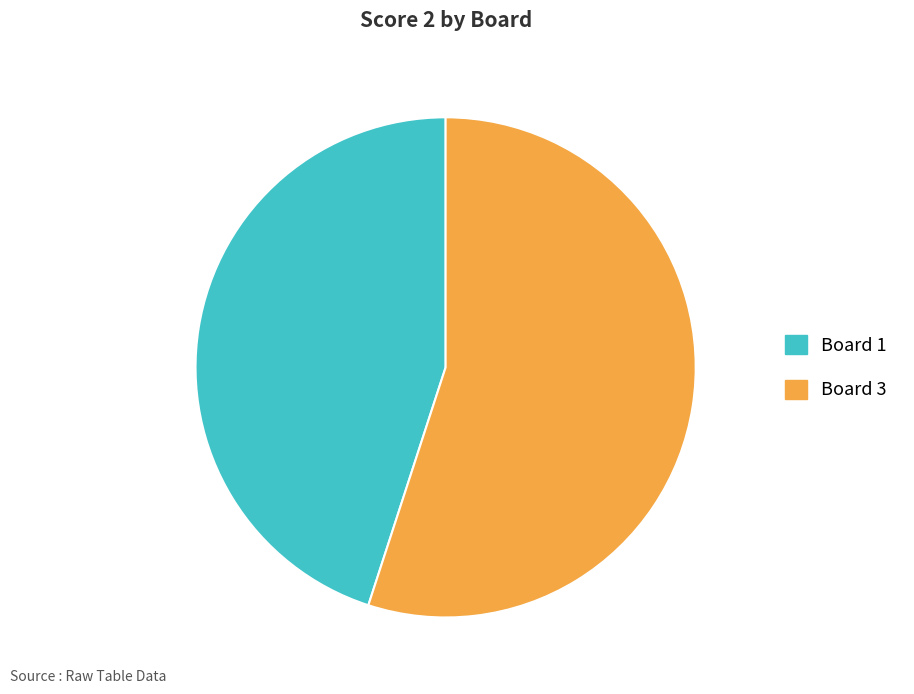

Is there a majority slice in this chart?

Yes